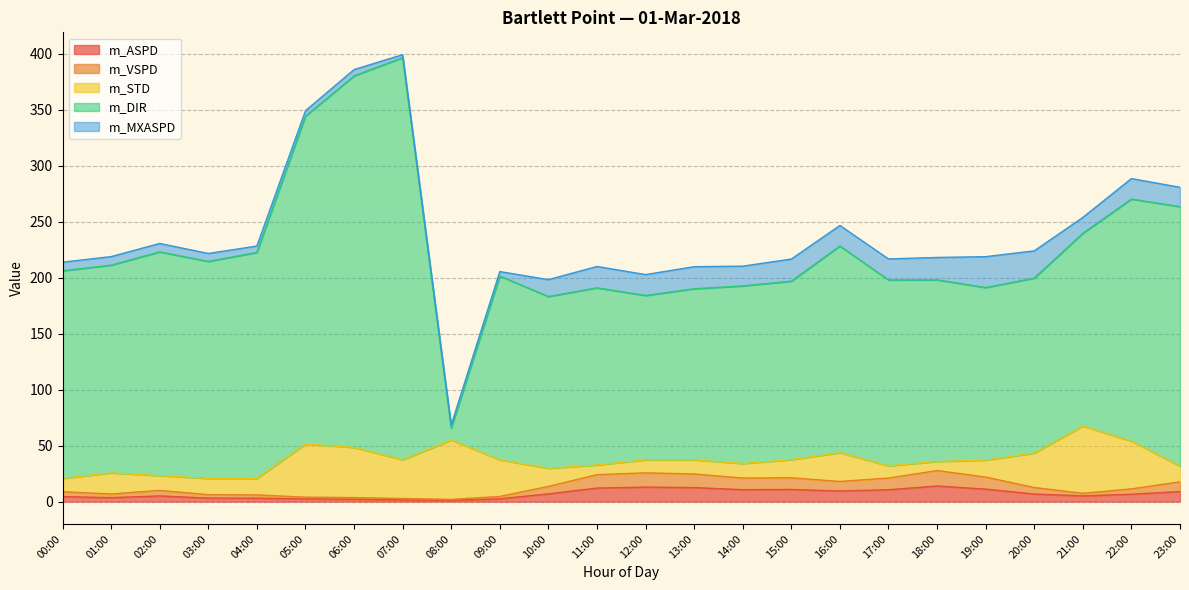

What is the maximum value for m_ASPD?

13.9